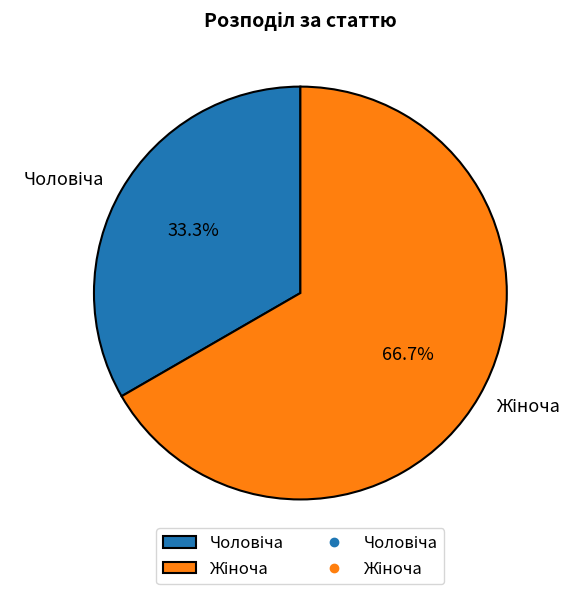

Does any single category account for the majority?

Yes